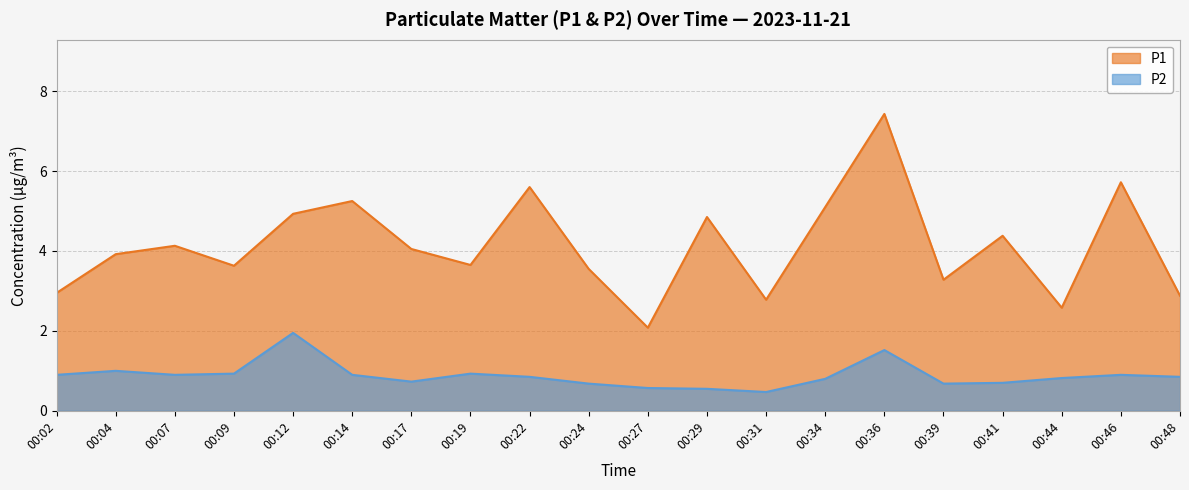

How many distinct data groups are displayed?

2